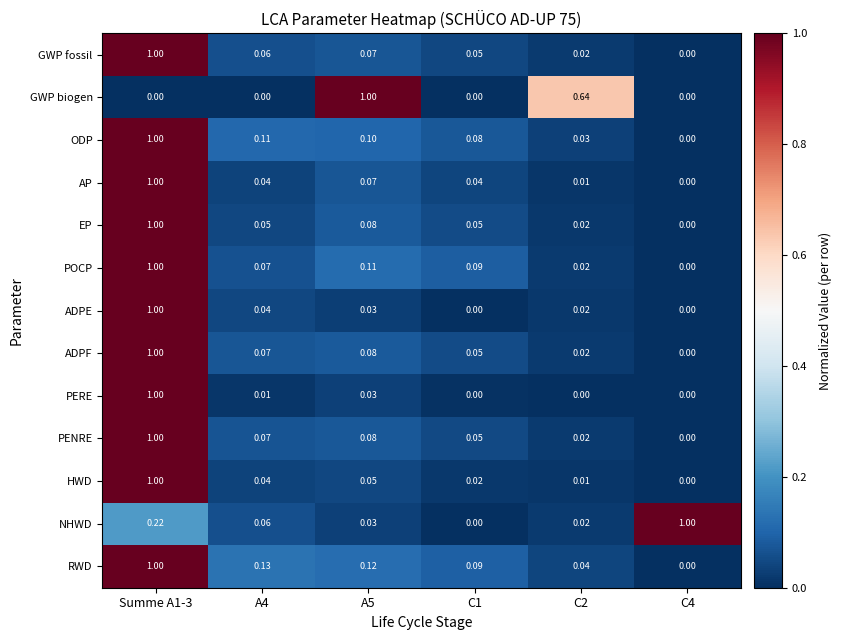

Between Summe A1-3 and C2, which series saw the biggest shift?

PERE